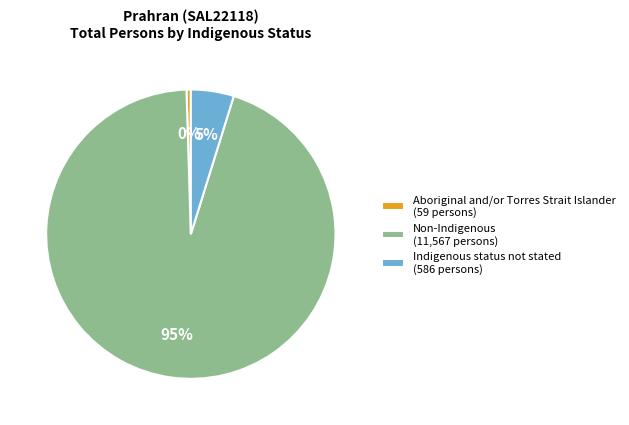

Which has a higher value, Indigenous status not stated (586 persons) or Aboriginal and/or Torres Strait Islander (59 persons)?

Indigenous status not stated (586 persons)